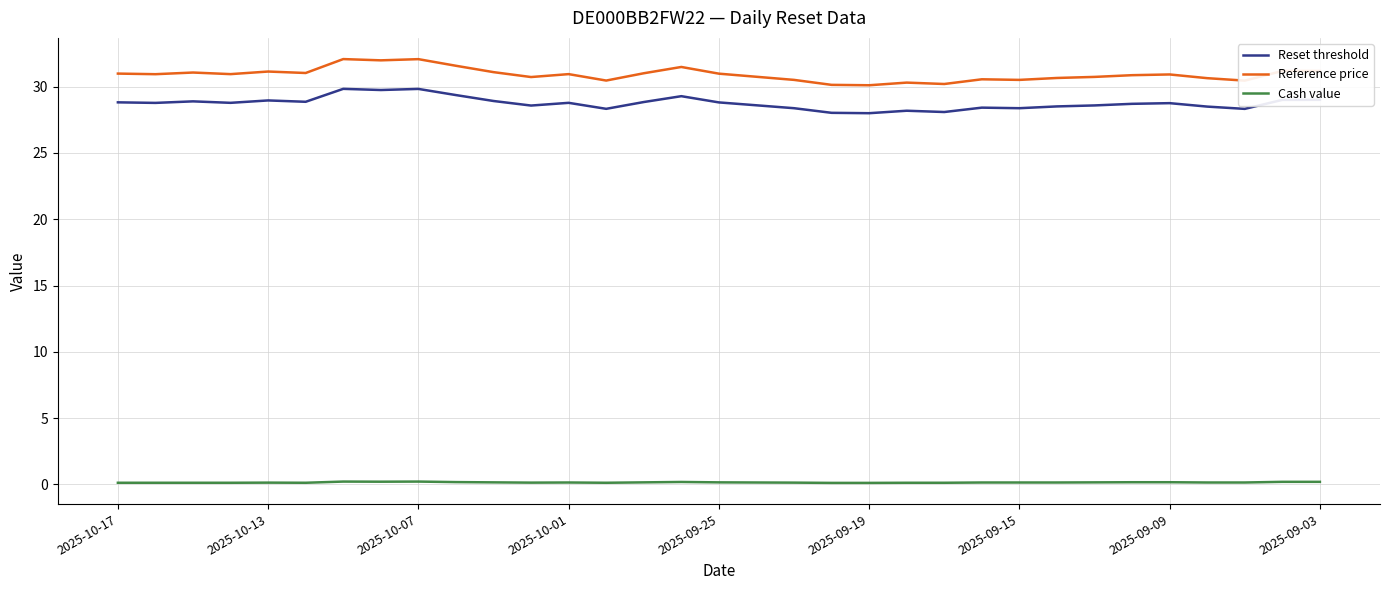

Which series has the largest total across all categories?

Reference price